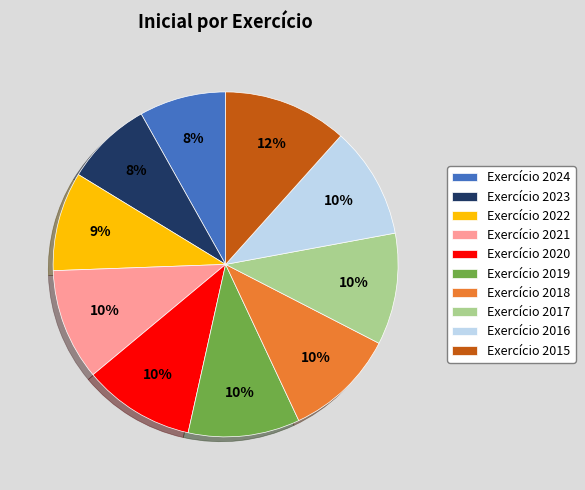

Is the sum of Exercício 2018 and Exercício 2017 greater than half?

No